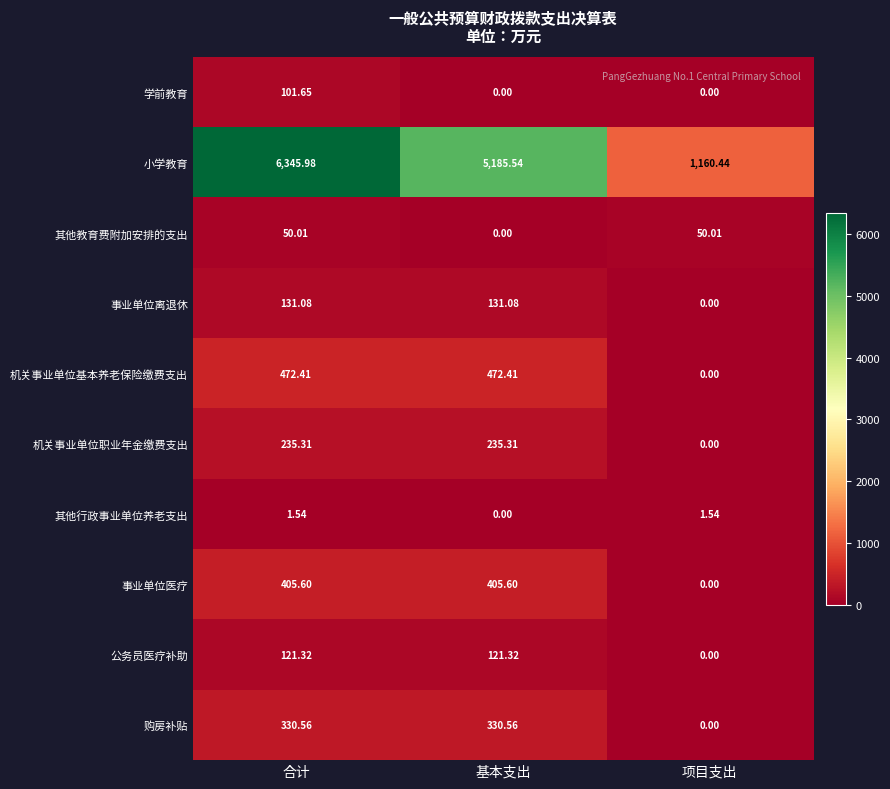

Rank the series by their maximum value, from highest to lowest.

小学教育, 机关事业单位基本养老保险缴费支出, 事业单位医疗, 购房补贴, 机关事业单位职业年金缴费支出, 事业单位离退休, 公务员医疗补助, 学前教育, 其他教育费附加安排的支出, 其他行政事业单位养老支出